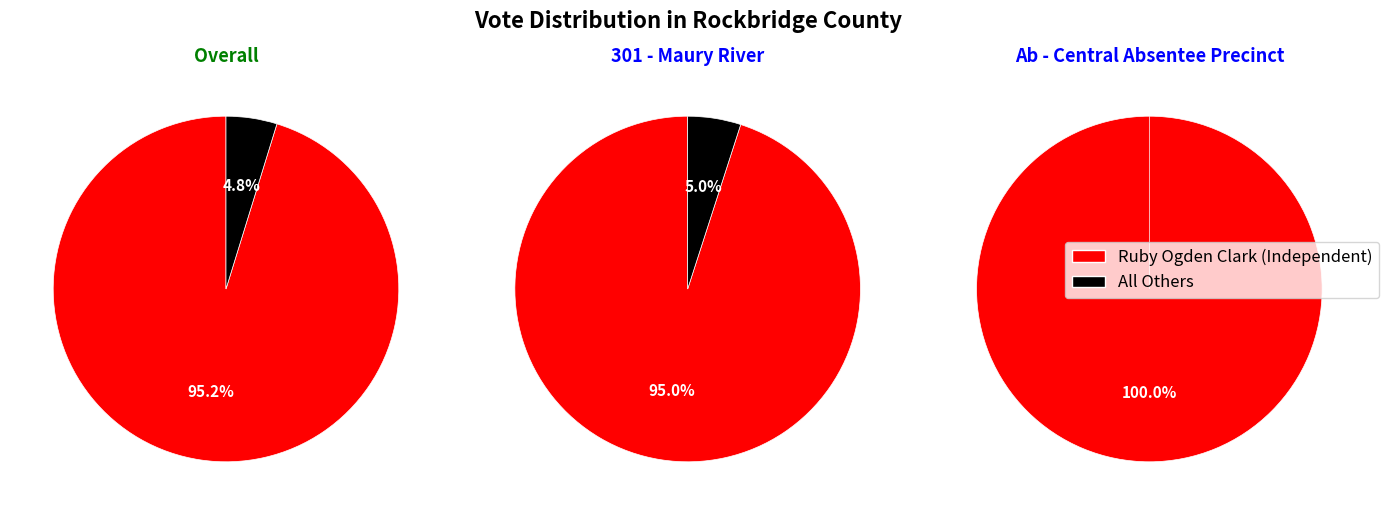

Which series has the largest range (max minus min)?

Ruby Ogden Clark (Independent)